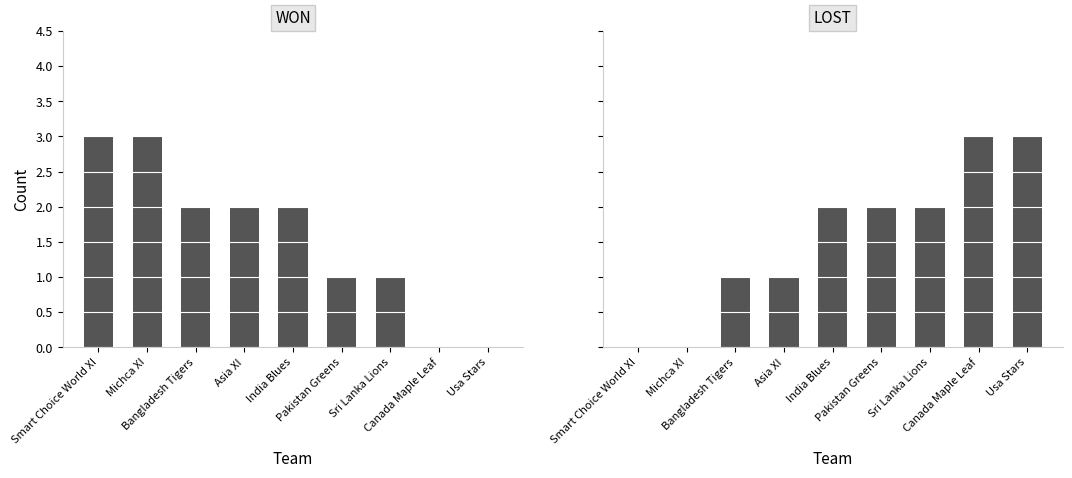

Reading left to right, list all the values displayed in this chart.

WON: Smart Choice World XI=3	Michca XI=3	Bangladesh Tigers=2	Asia XI=2	India Blues=2	Pakistan Greens=1	Sri Lanka Lions=1	Canada Maple Leaf=0	Usa Stars=0
LOST: Smart Choice World XI=0	Michca XI=0	Bangladesh Tigers=1	Asia XI=1	India Blues=2	Pakistan Greens=2	Sri Lanka Lions=2	Canada Maple Leaf=3	Usa Stars=3